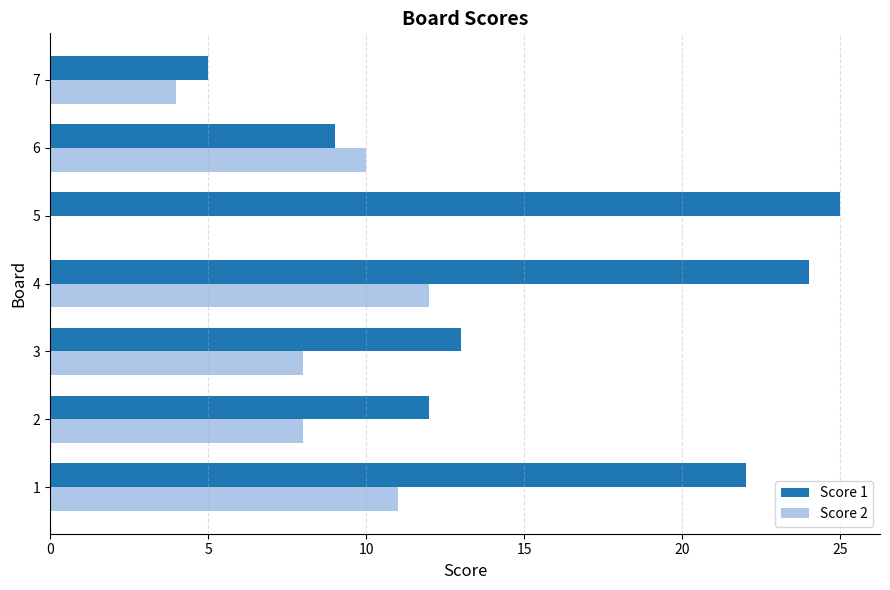

What is the maximum value shown in the chart?

25